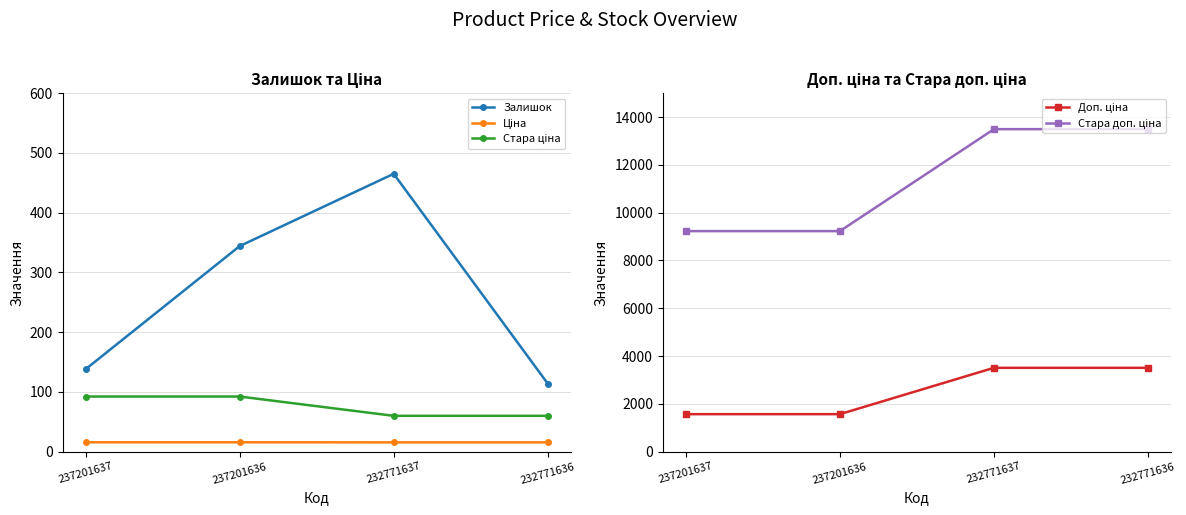

Which series changed the most between 232771637 and 232771636?

Залишок